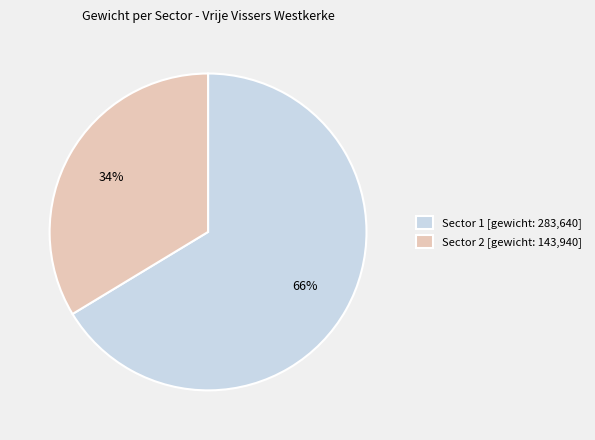

What is the ratio of the value at Sector 2 to the value at Sector 1?

0.5